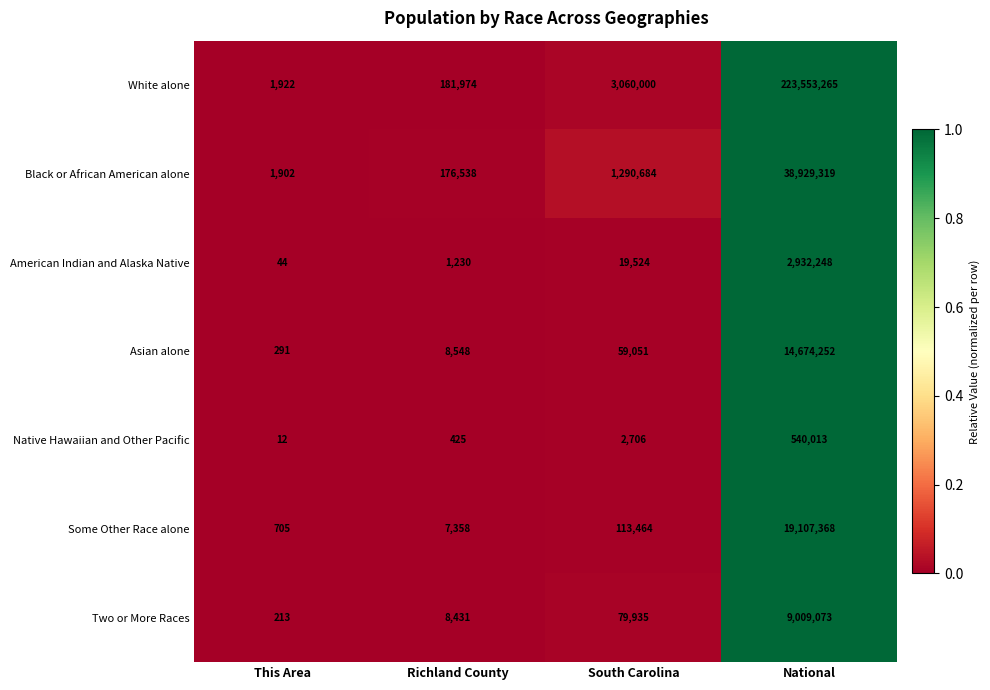

Where is Some Other Race alone nearest to the value 9554036?

South Carolina